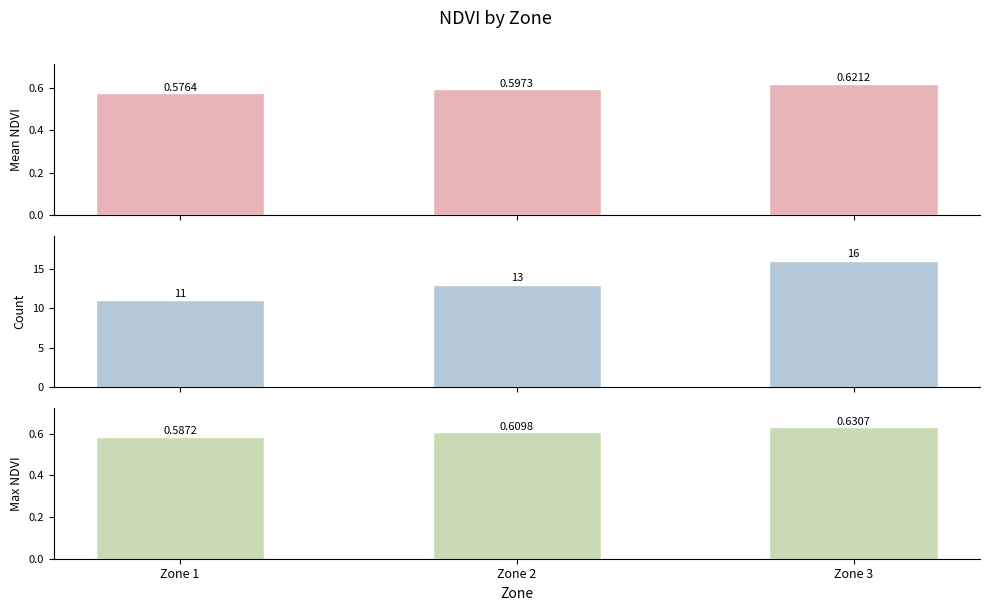

What is the maximum value shown in the chart?

16.0